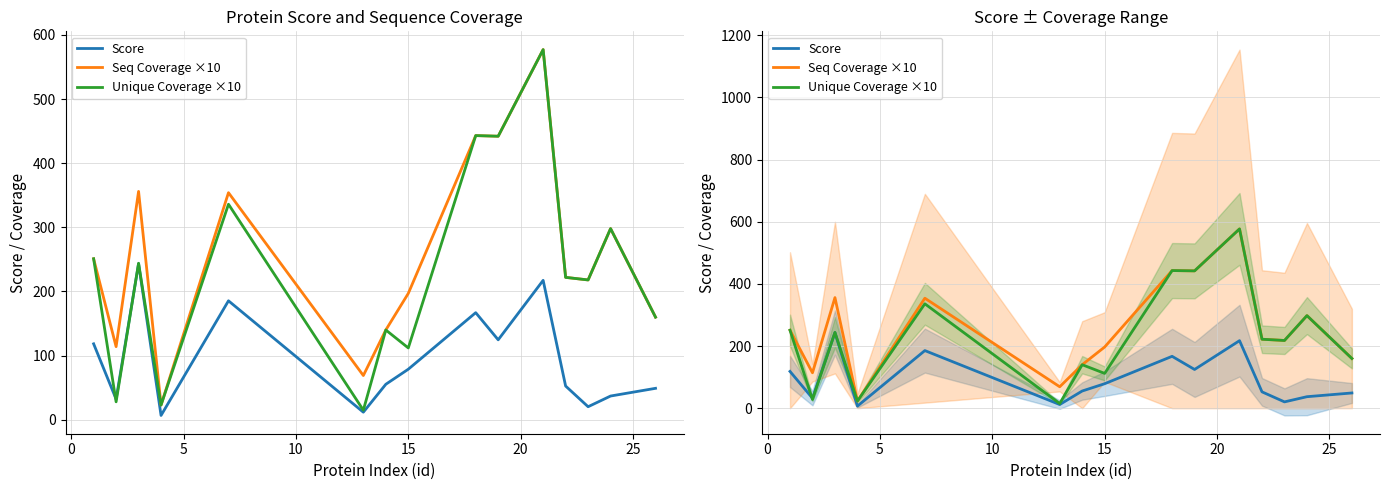

What is the sum of all Unique Coverage ×10 values?

3509.0